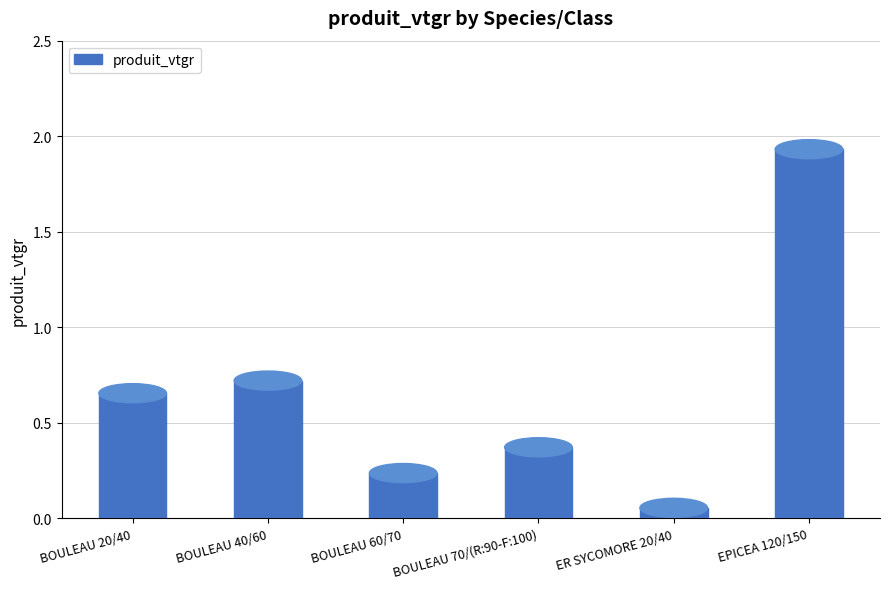

Which has a higher value, BOULEAU 40/60 or EPICEA 120/150?

EPICEA 120/150